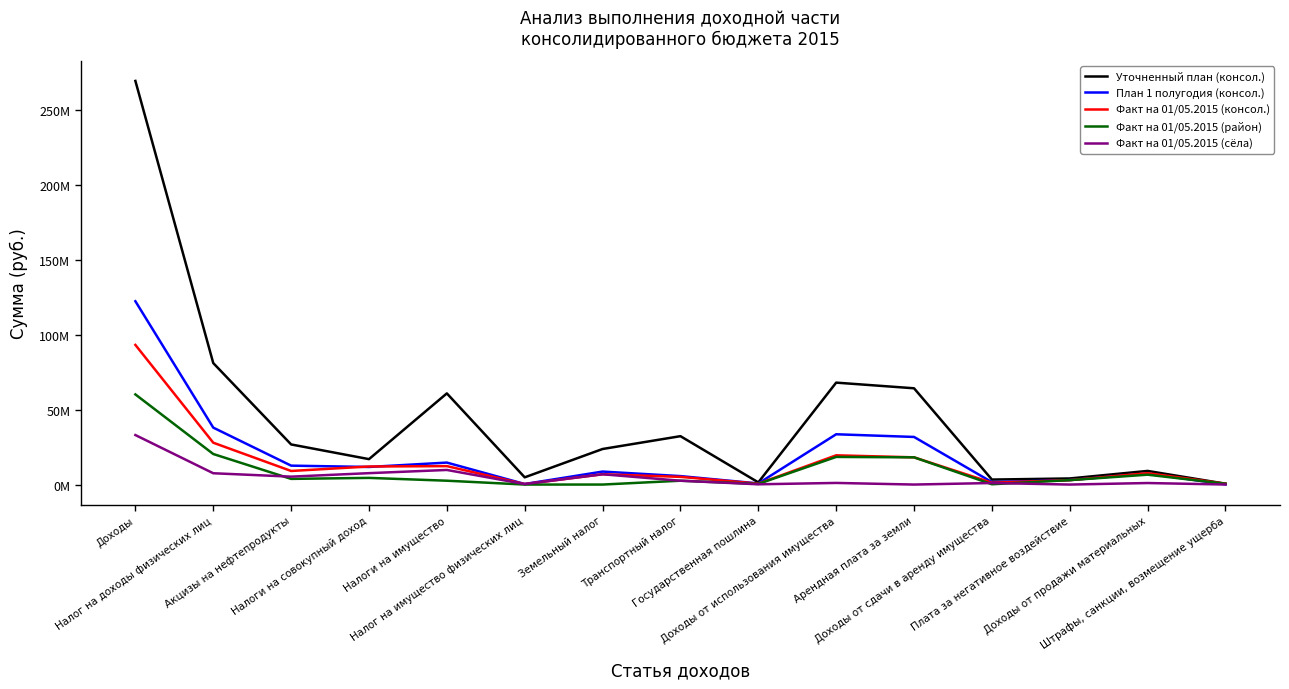

Where is Факт на 01/05.2015 (район) nearest to the value 30108788?

Налог на доходы физических лиц